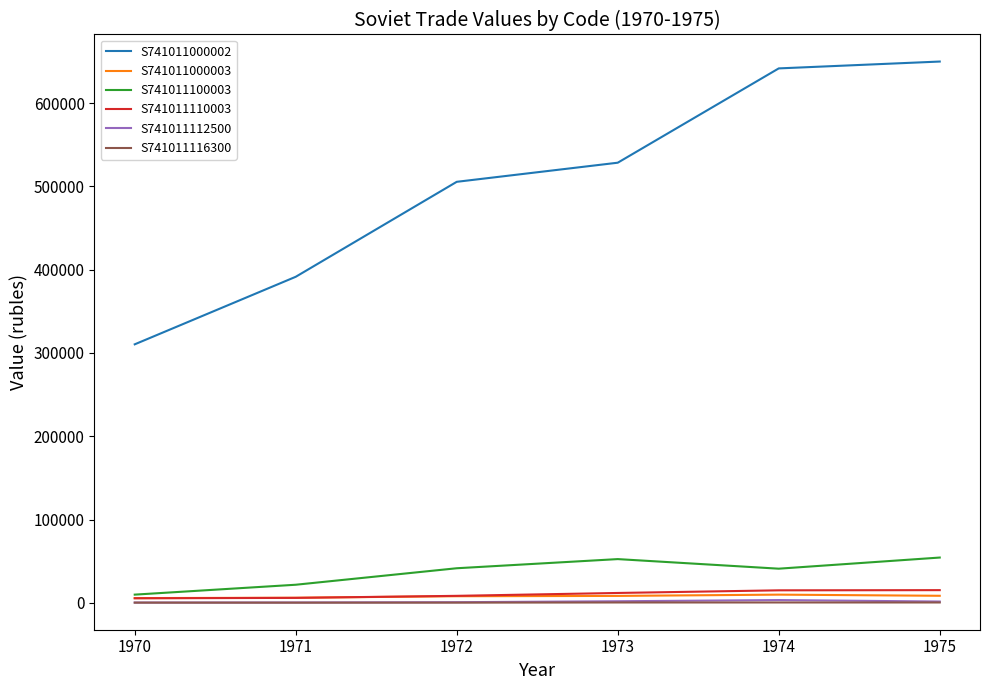

The value of S741011000002 at 1972 is 505515. True or false?

True